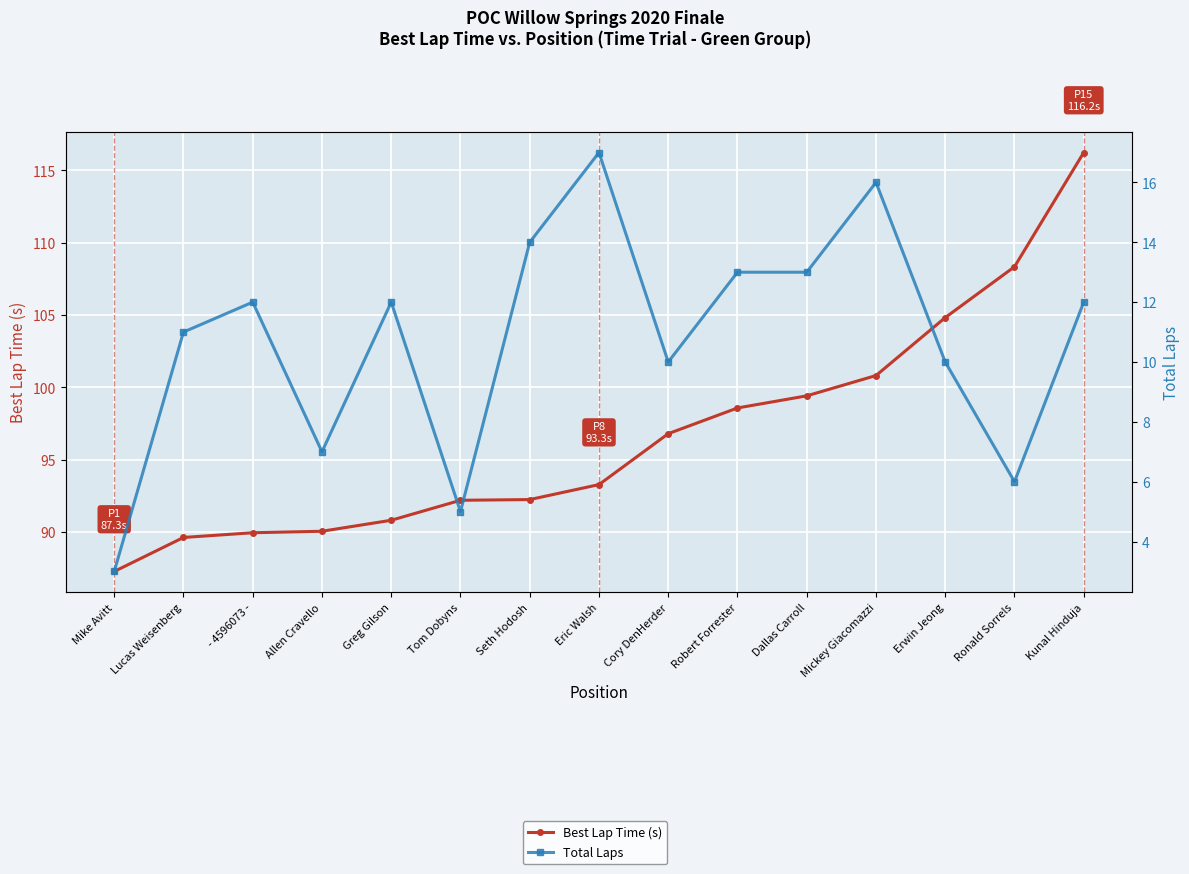

Reading right to left, what are all the values shown in this chart?

Best Lap Time (s): 116.2	108.3	104.8	100.8	99.4	98.6	96.8	93.3	92.3	92.2	90.8	90.1	90.0	89.6	87.3
Total Laps: 12.0	6.0	10.0	16.0	13.0	13.0	10.0	17.0	14.0	5.0	12.0	7.0	12.0	11.0	3.0